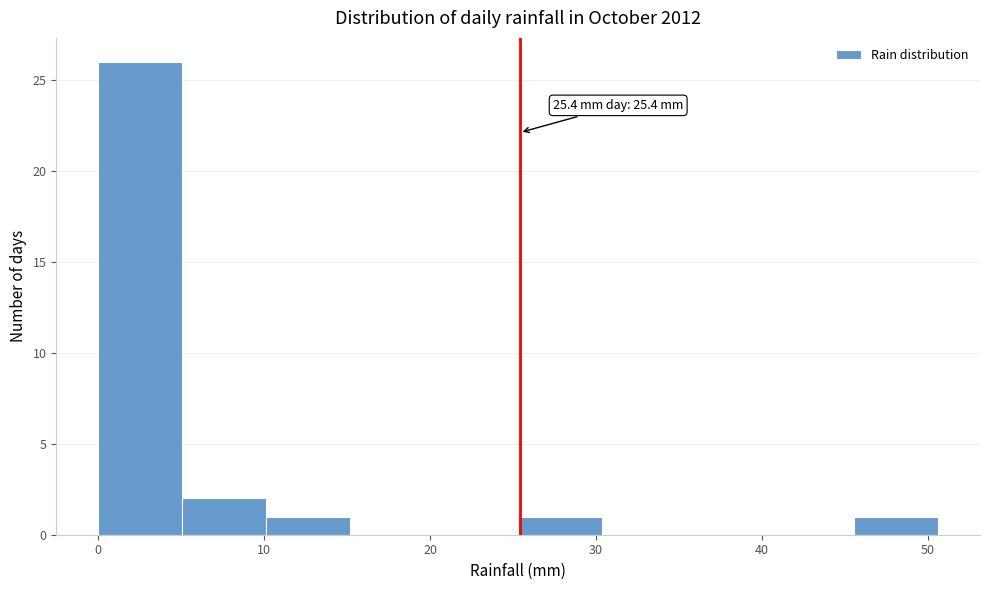

Which range on the x-axis has the tallest bar?

0 to 5